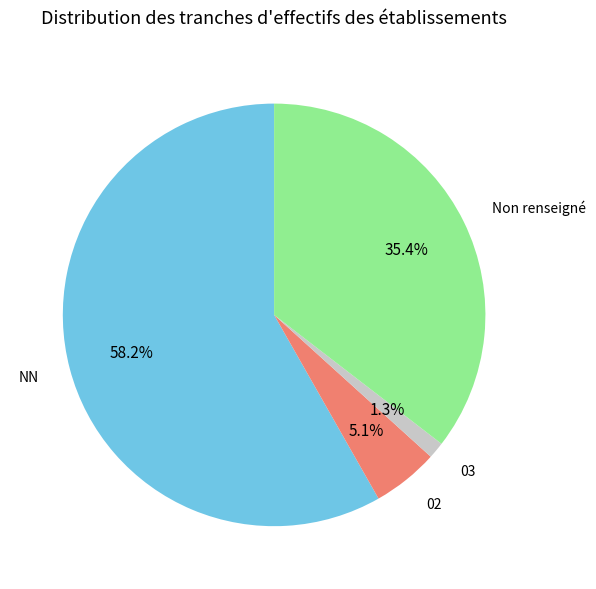

Combined, what portion of the pie is 02 and Non renseigné?

40.5%